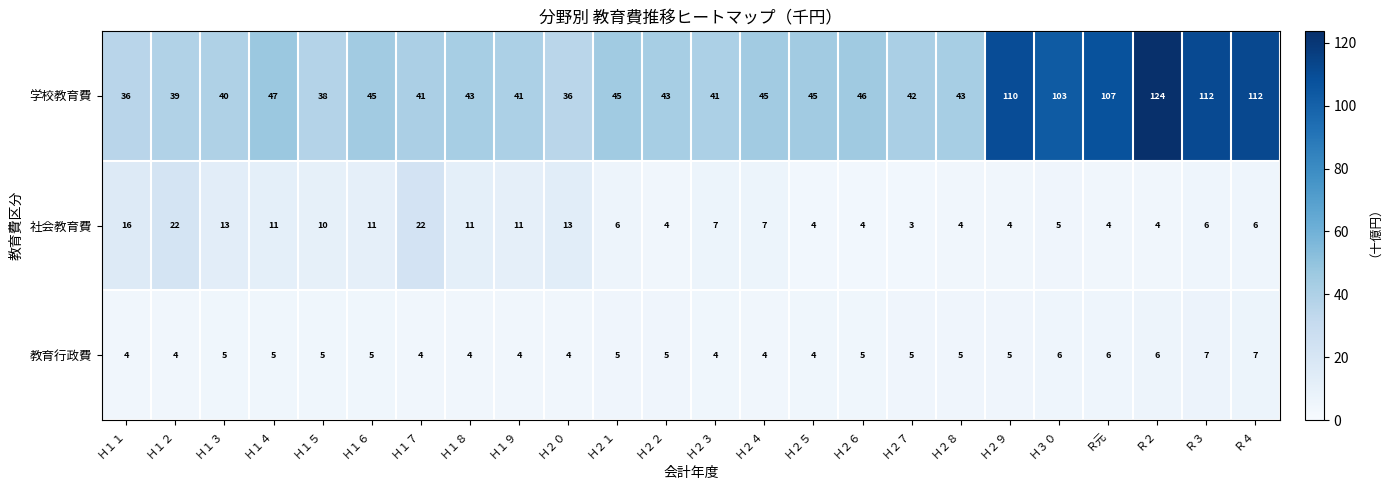

Between Ｈ２５ and Ｈ２９, which series saw the biggest shift?

学校教育費